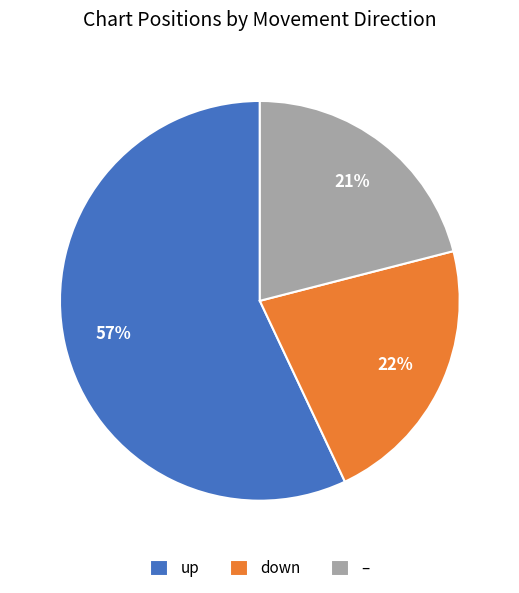

Does any single category account for the majority?

Yes